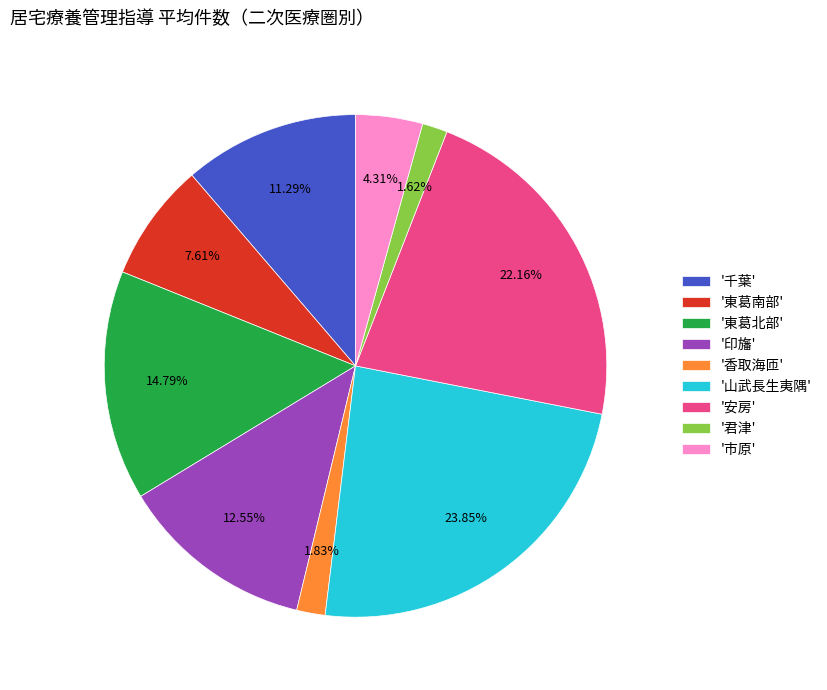

Approximately how many times larger is the value at '安房' compared to '印旛'?

1.8